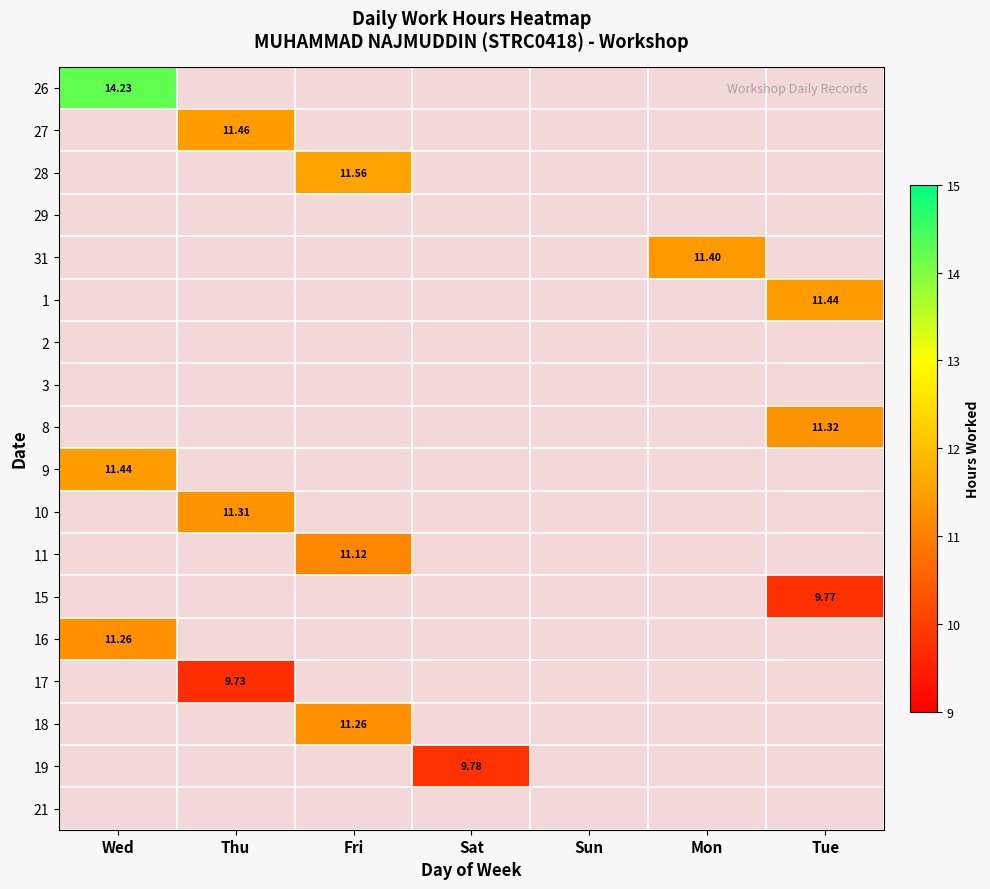

At which label does 9 reach its minimum?

Wed